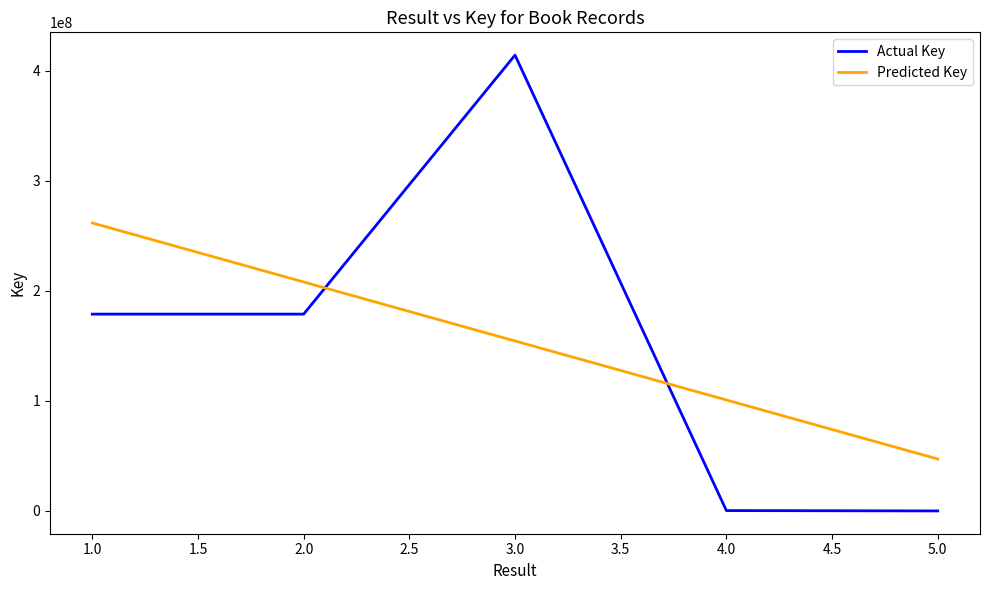

Between which two adjacent categories do Actual Key and Predicted Key first intersect?

2.0 and 3.0